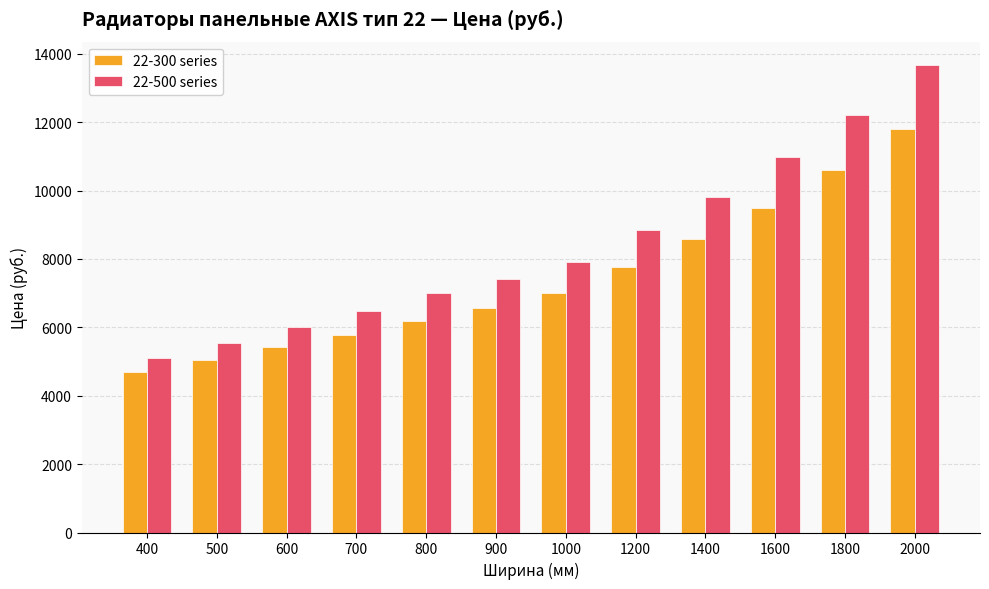

How many distinct data groups are displayed?

2